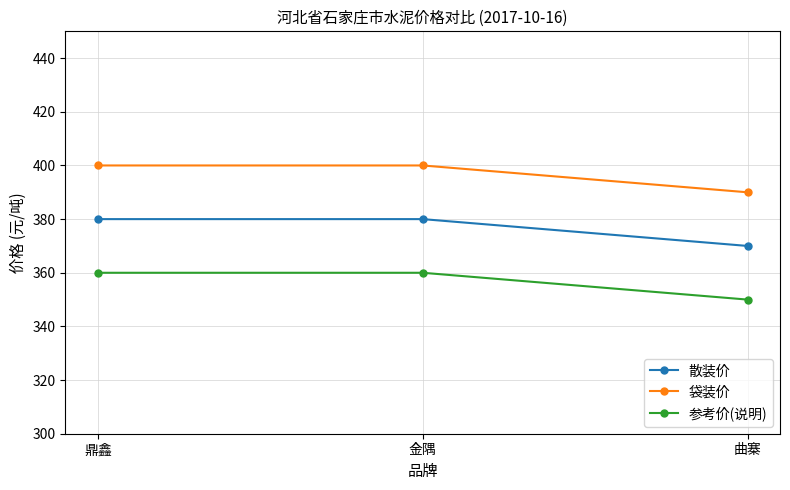

At 曲寨, list the series in order from largest to smallest.

袋装价, 散装价, 参考价(说明)